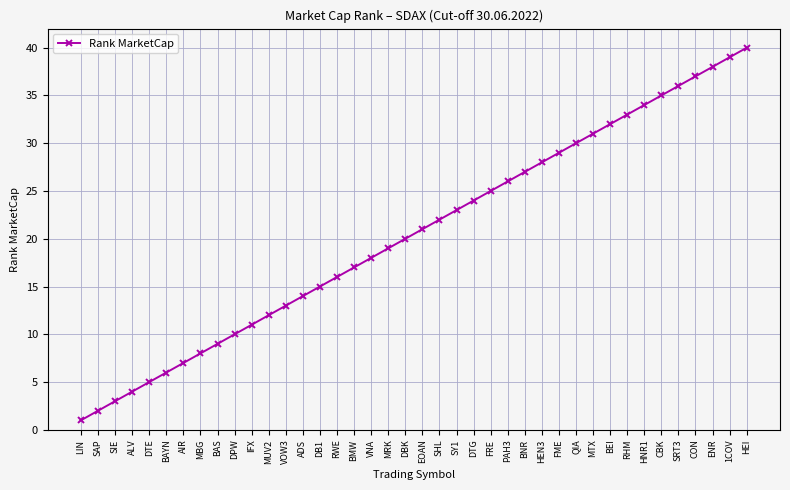

At which category does the chart reach its minimum across all series?

LIN